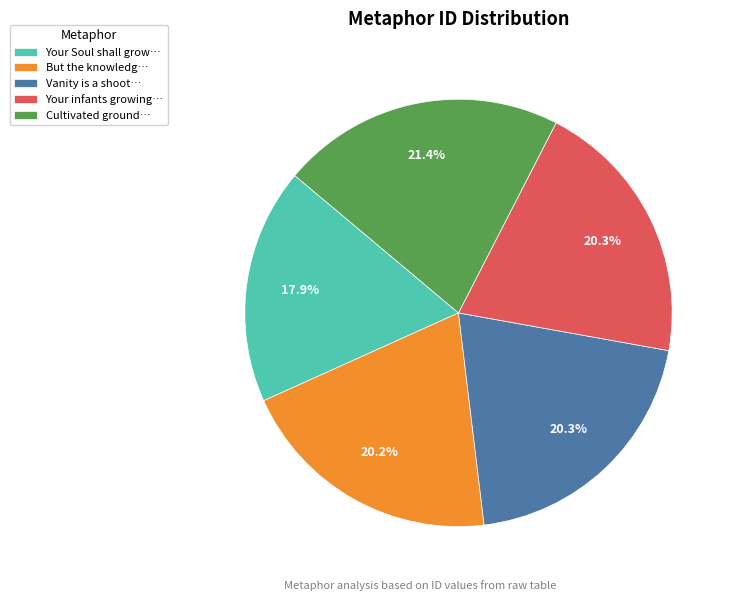

How many slices are in this pie chart?

5